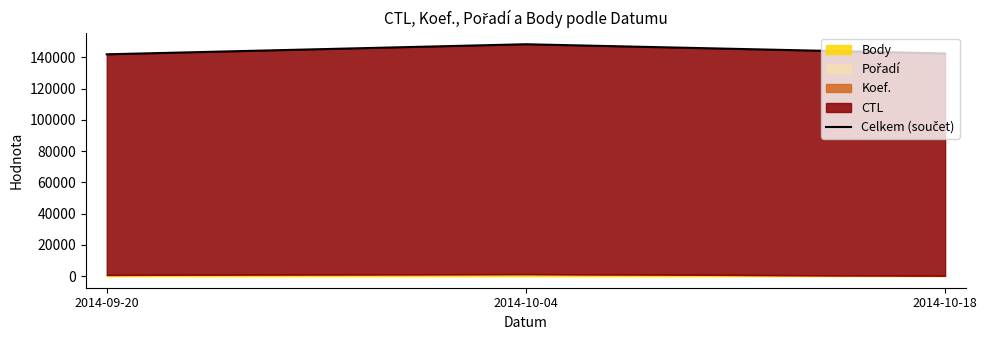

Rank the categories by value from lowest to highest.

2014-09-20, 2014-10-18, 2014-10-04